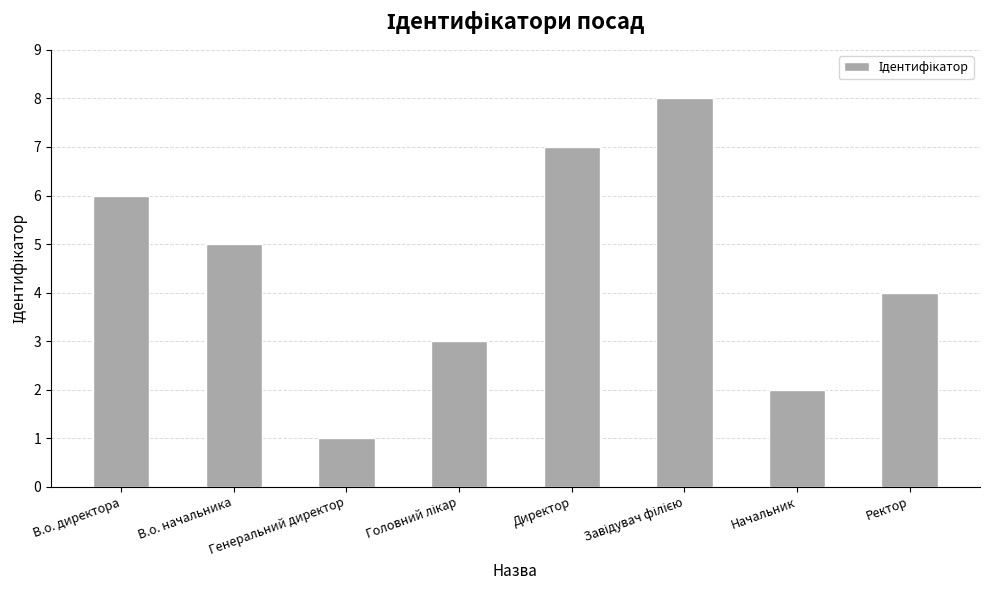

The chart shows a value of 5 at В.о. начальника. True or false?

True